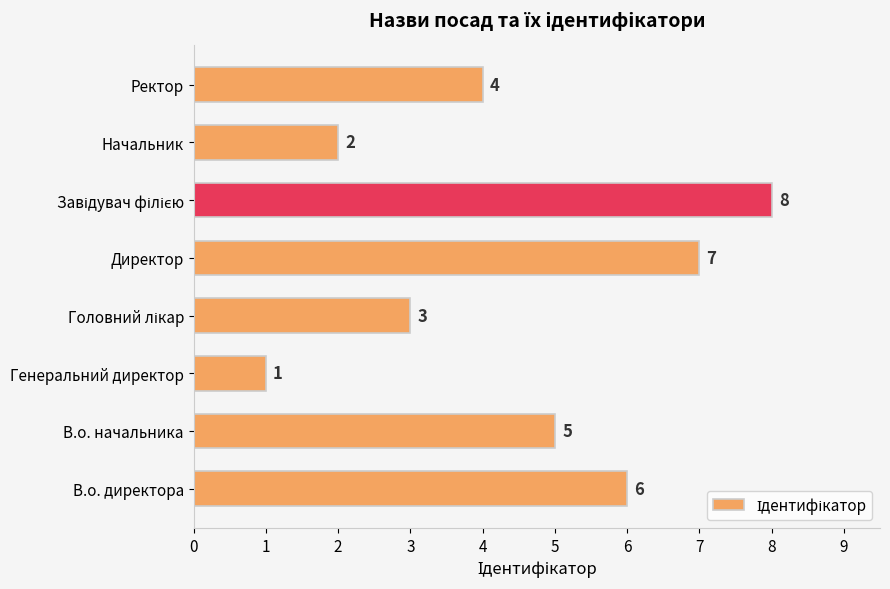

The chart shows a value of 7 at Директор. True or false?

True